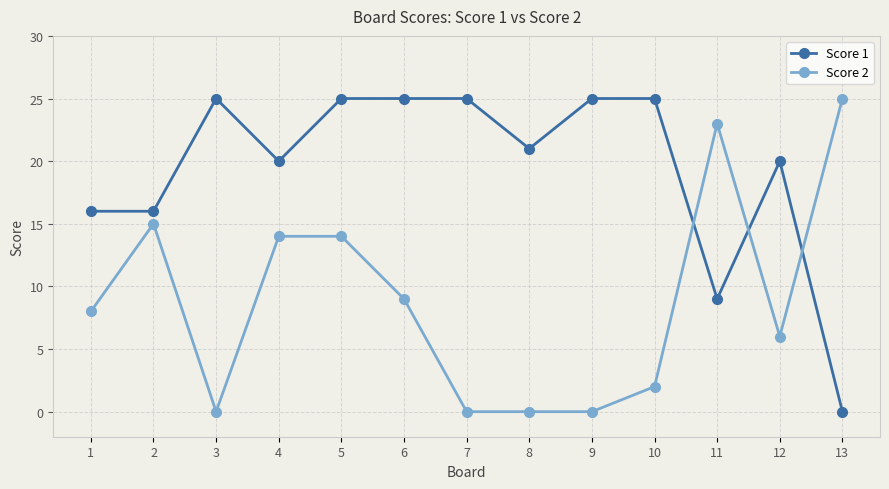

Rank the series by their average value, from lowest to highest.

Score 2, Score 1